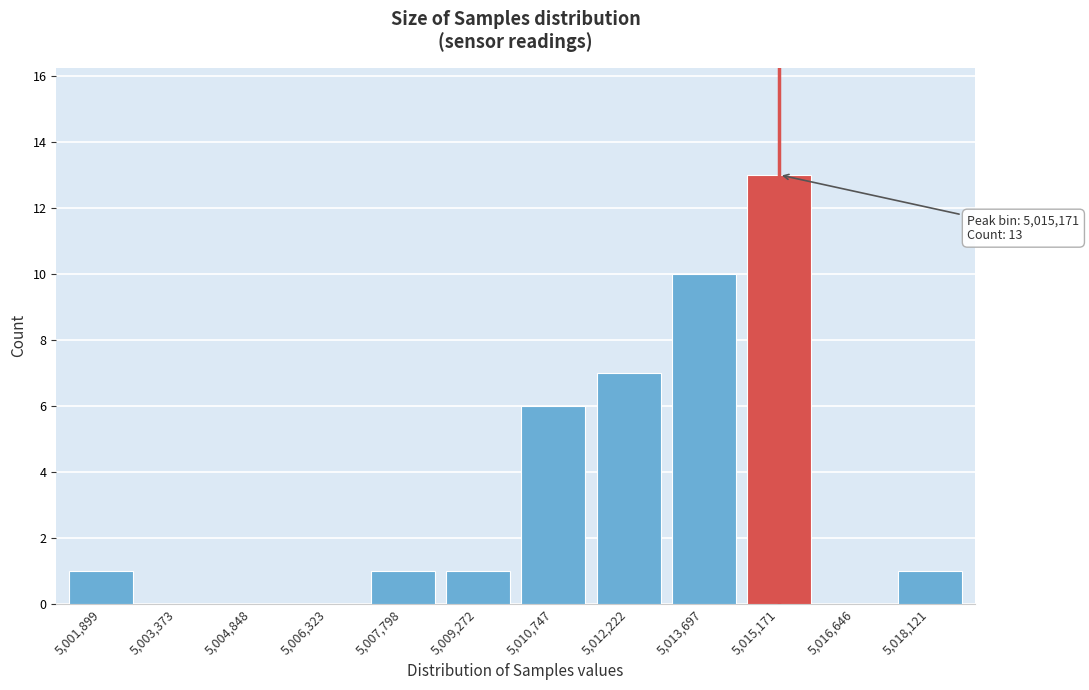

Reading left to right, list all the values displayed in this chart.

5,001,899=1	5,003,373=0	5,004,848=0	5,006,323=0	5,007,798=1	5,009,272=1	5,010,747=6	5,012,222=7	5,013,697=10	5,015,171=13	5,016,646=0	5,018,121=1